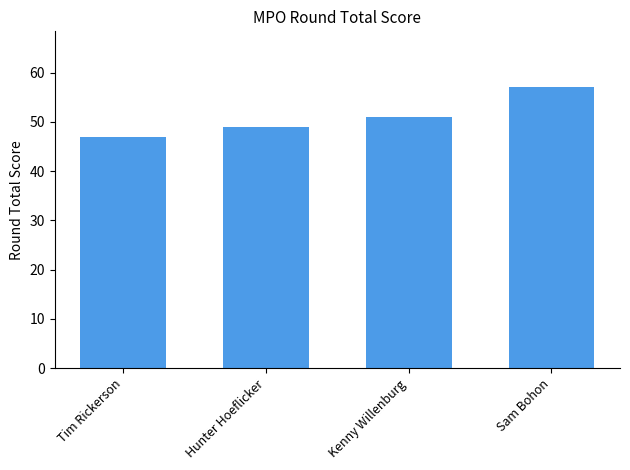

What is the change in value from Tim Rickerson to Kenny Willenburg?

+4